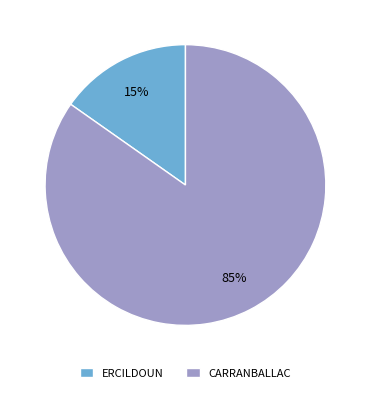

Is it true that ERCILDOUN is 21% of the pie?

False